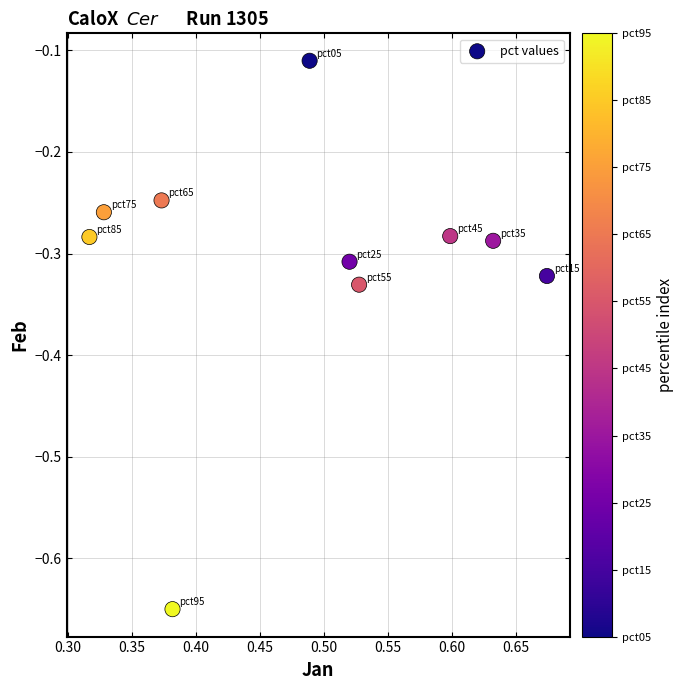

What is the average X value?

0.5